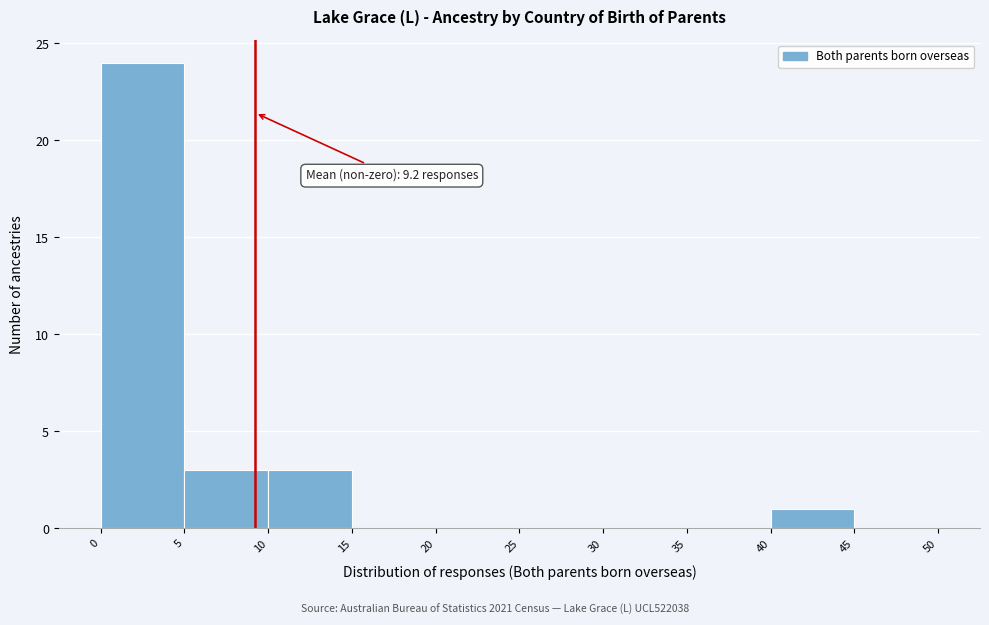

Over which range of the x-axis is the bar tallest?

0 to 5